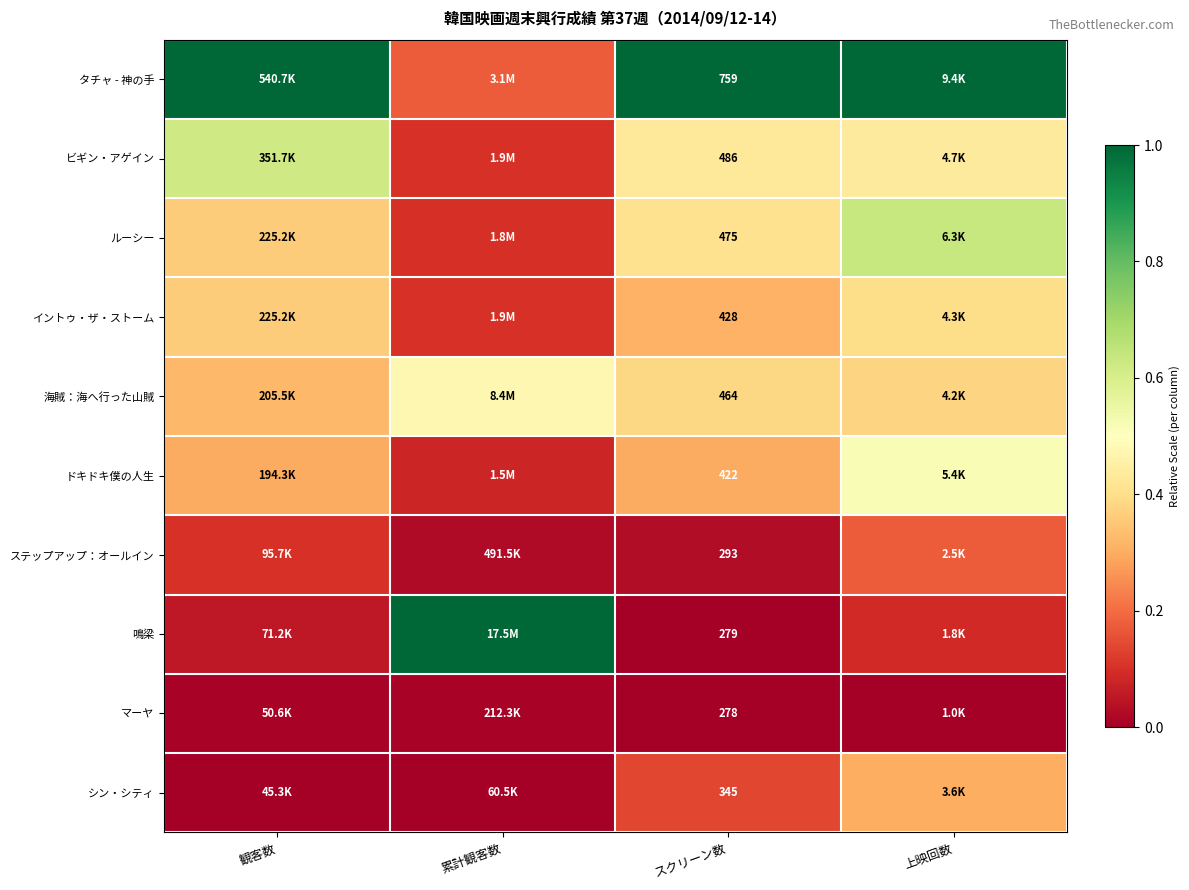

Which series changed the most between 累計観客数 and 上映回数?

鳴梁